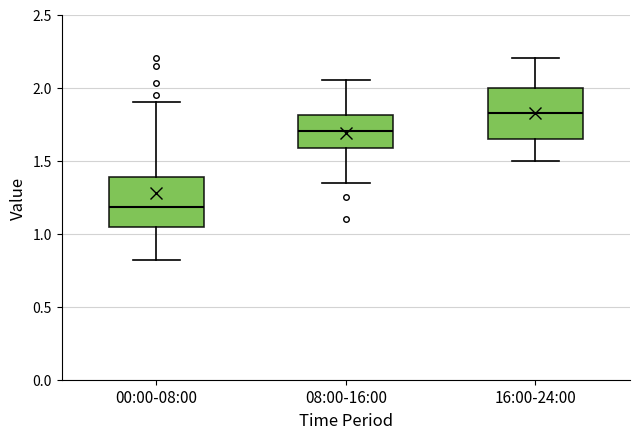

Reading left to right, read every box against the y-axis: the position of its median line, the range the box covers, and the ends of its whiskers. The values are not printed on the chart, so give them approximately, as read against the axis.

00:00-08:00: median 1.20, box 1.05 to 1.40, whiskers 0.80 to 1.90
08:00-16:00: median 1.70, box 1.60 to 1.80, whiskers 1.35 to 2.05
16:00-24:00: median 1.85, box 1.65 to 2.00, whiskers 1.50 to 2.20